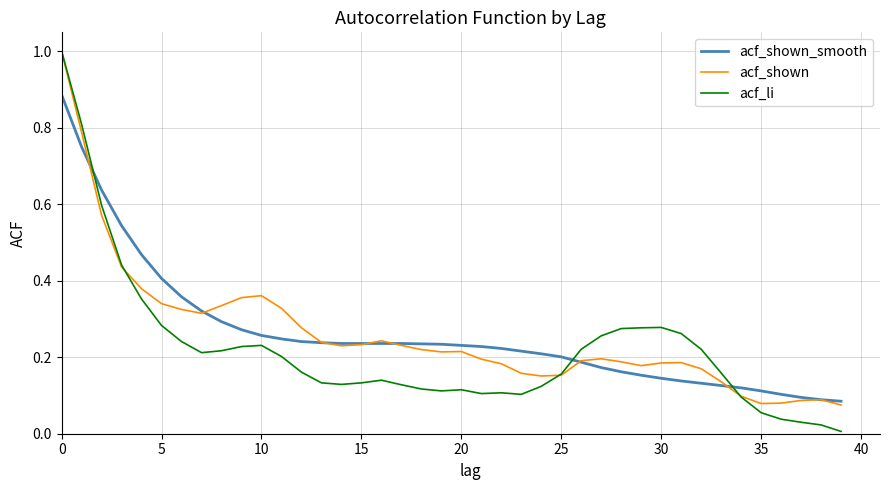

What is the maximum value shown in the chart?

1.0